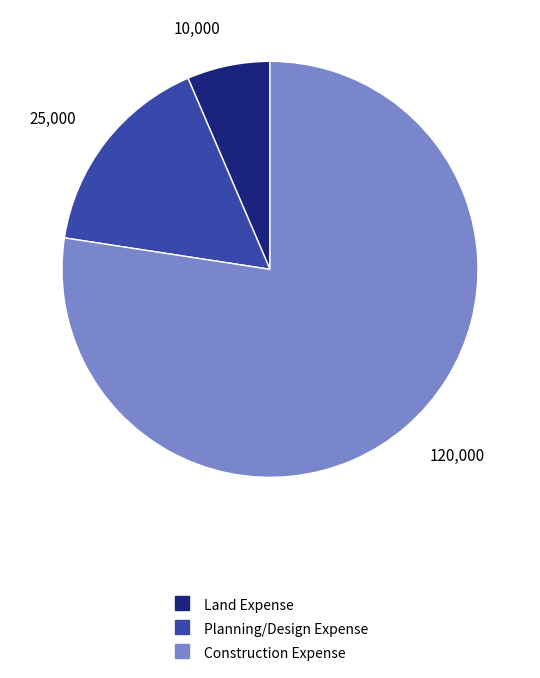

Count the number of slices in the pie.

3